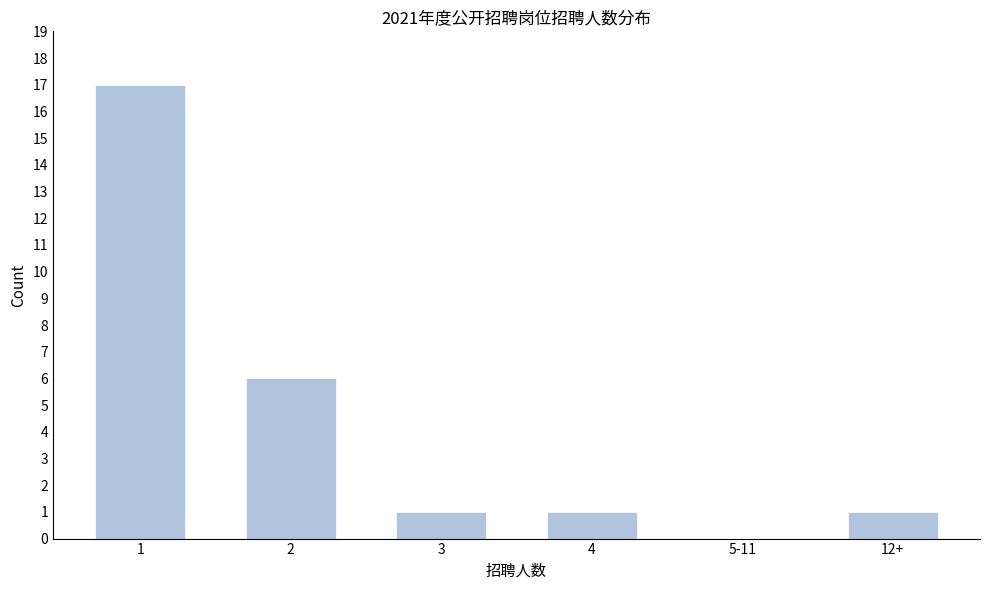

Reading right to left, what are all the values shown in this chart?

12+=1	5-11=0	4=1	3=1	2=6	1=17